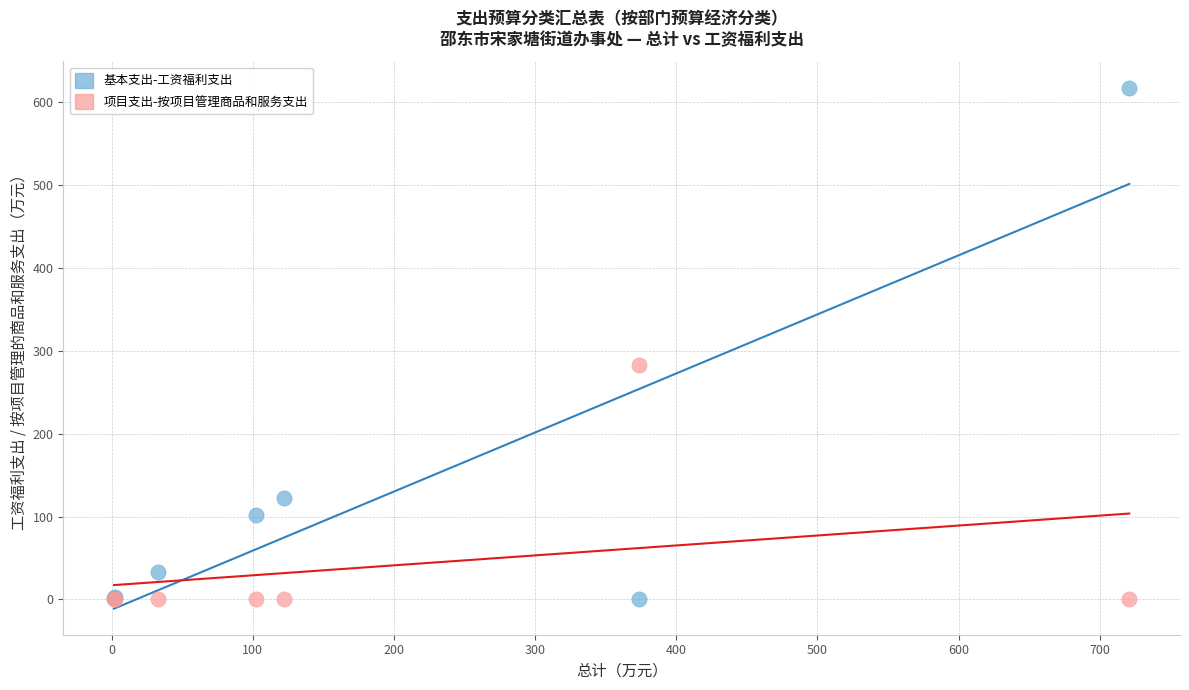

Across all series, what Y value is closest to 308?

282.4